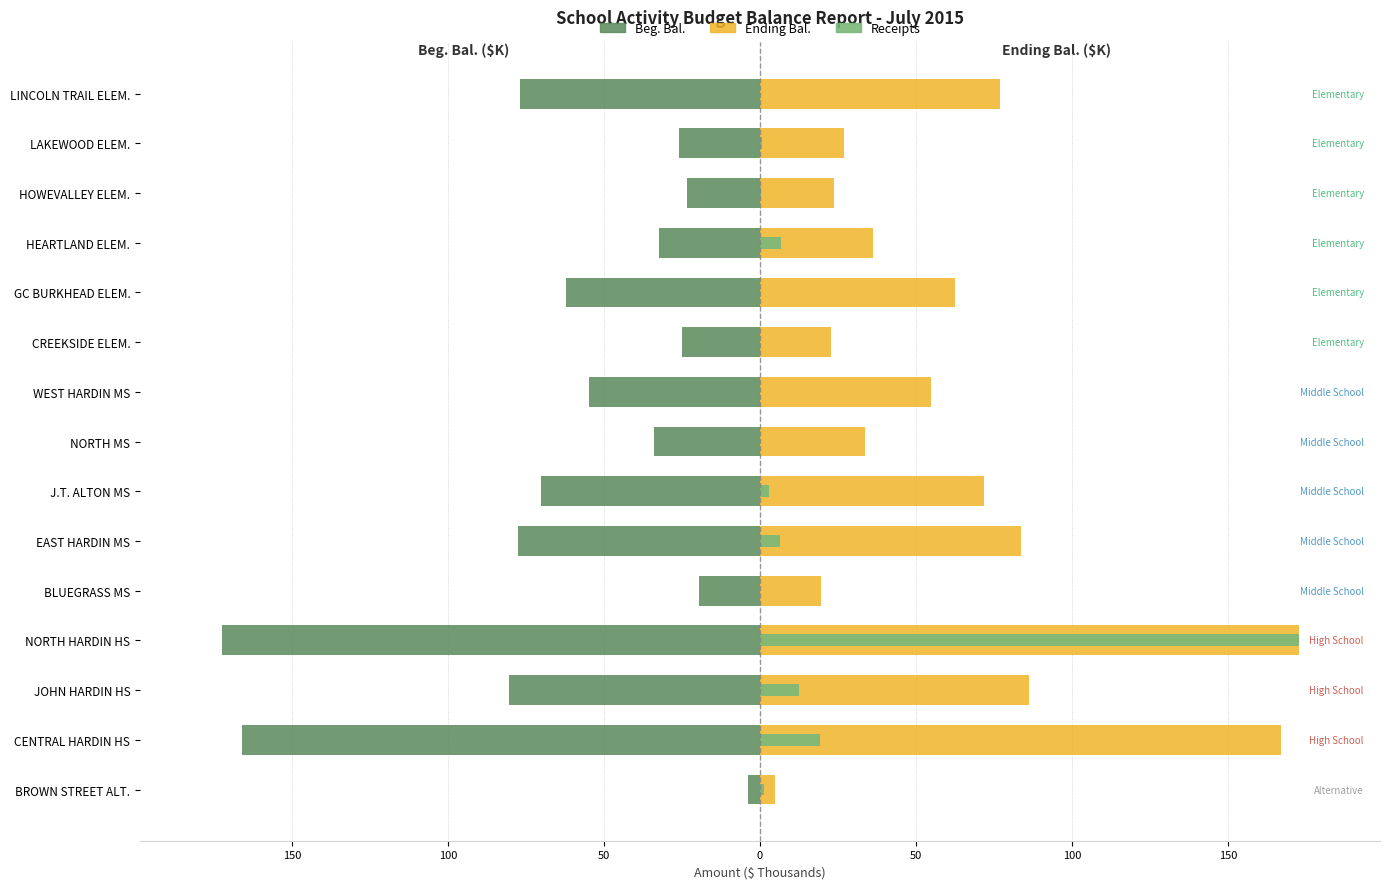

What is the difference between the second highest and second lowest values in the Beg. Bal. series?

146.5